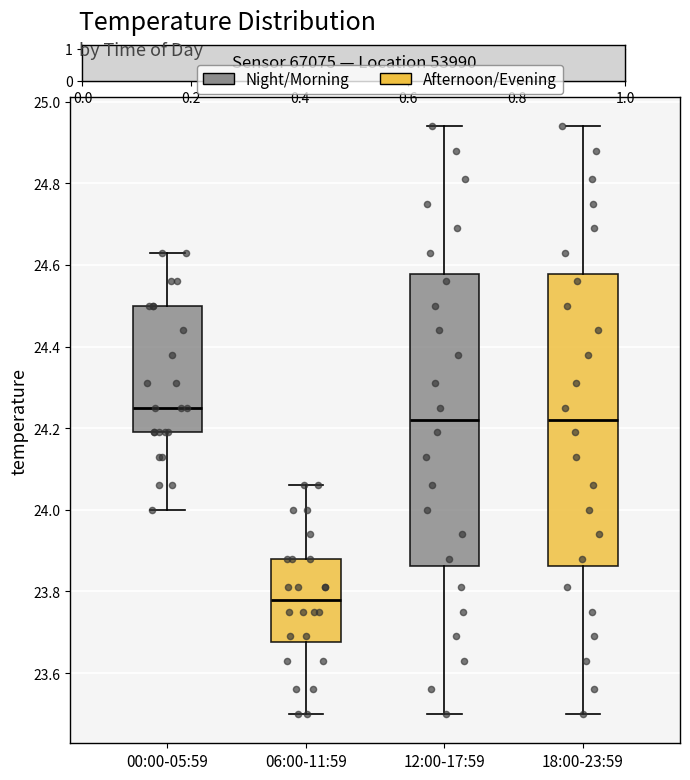

Which box has the highest median line?

00:00-05:59